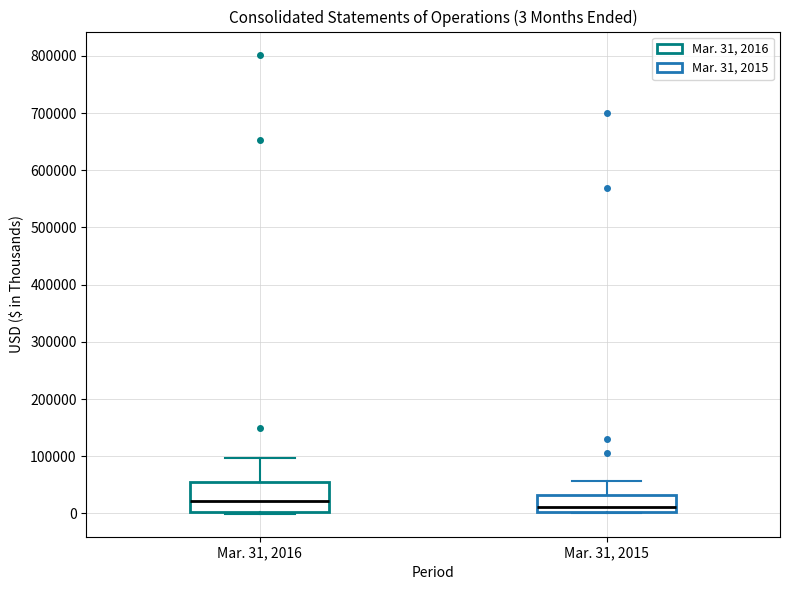

Which box's median line is the lowest?

Mar. 31, 2015